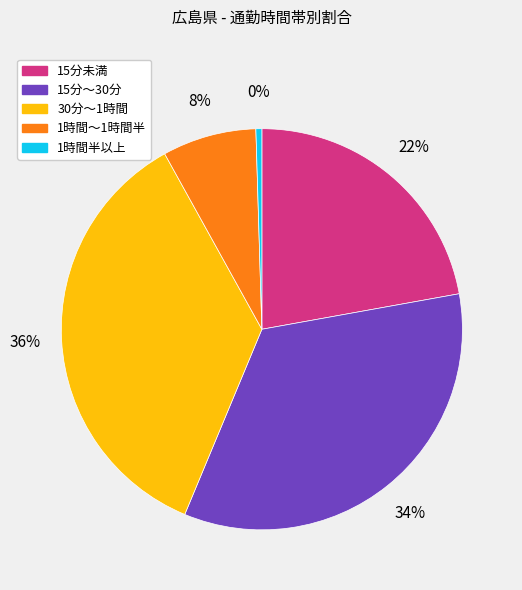

Combined, do 15分～30分 and 1時間～1時間半 account for over 50%?

No